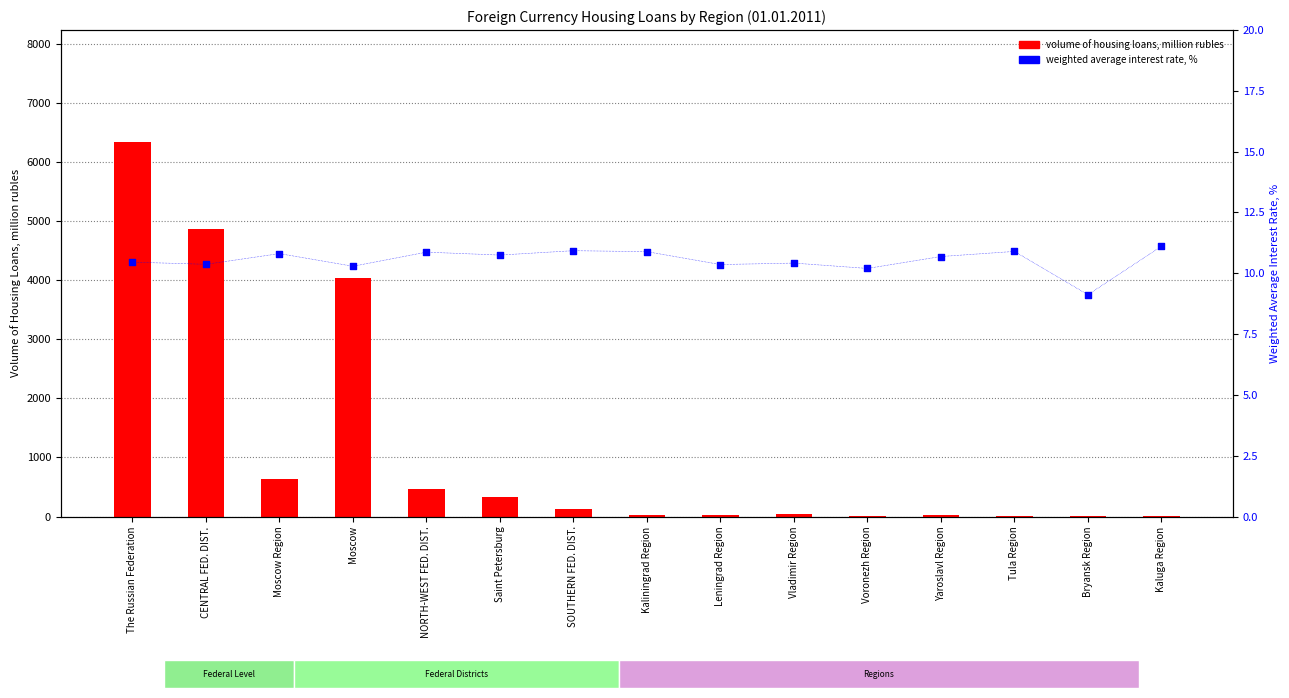

At which category is the sum across all series the highest?

The Russian Federation